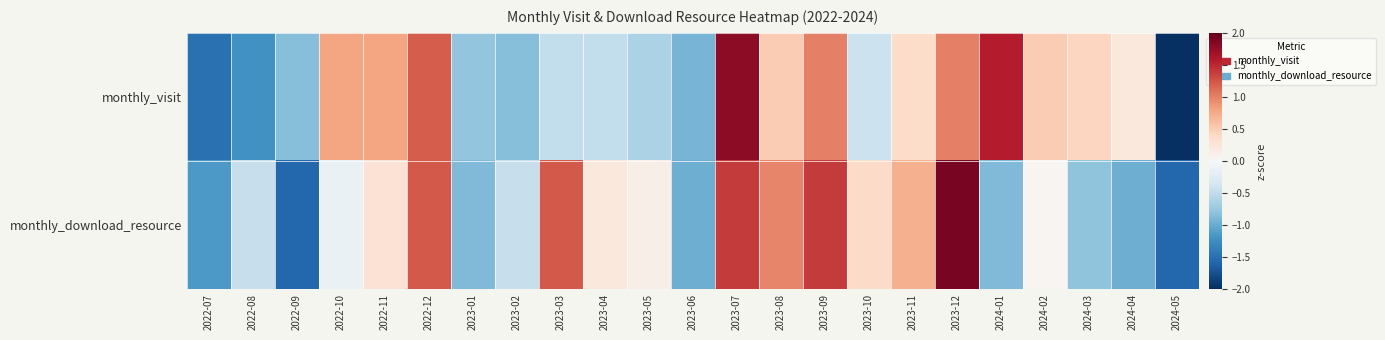

Reading left to right, list all the values displayed in this chart.

monthly_visit: 2022-07=-1.5	2022-08=-1.2	2022-09=-0.9	2022-10=0.8	2022-11=0.8	2022-12=1.2	2023-01=-0.8	2023-02=-0.9	2023-03=-0.5	2023-04=-0.5	2023-05=-0.6	2023-06=-0.9	2023-07=1.8	2023-08=0.5	2023-09=1.0	2023-10=-0.4	2023-11=0.4	2023-12=1.0	2024-01=1.6	2024-02=0.5	2024-03=0.4	2024-04=0.2	2024-05=-2.0
monthly_download_resource: 2022-07=-1.1	2022-08=-0.5	2022-09=-1.6	2022-10=-0.1	2022-11=0.3	2022-12=1.2	2023-01=-0.9	2023-02=-0.5	2023-03=1.2	2023-04=0.2	2023-05=0.1	2023-06=-1.0	2023-07=1.4	2023-08=1.0	2023-09=1.4	2023-10=0.4	2023-11=0.7	2023-12=1.9	2024-01=-0.9	2024-02=0.0	2024-03=-0.8	2024-04=-1.0	2024-05=-1.6